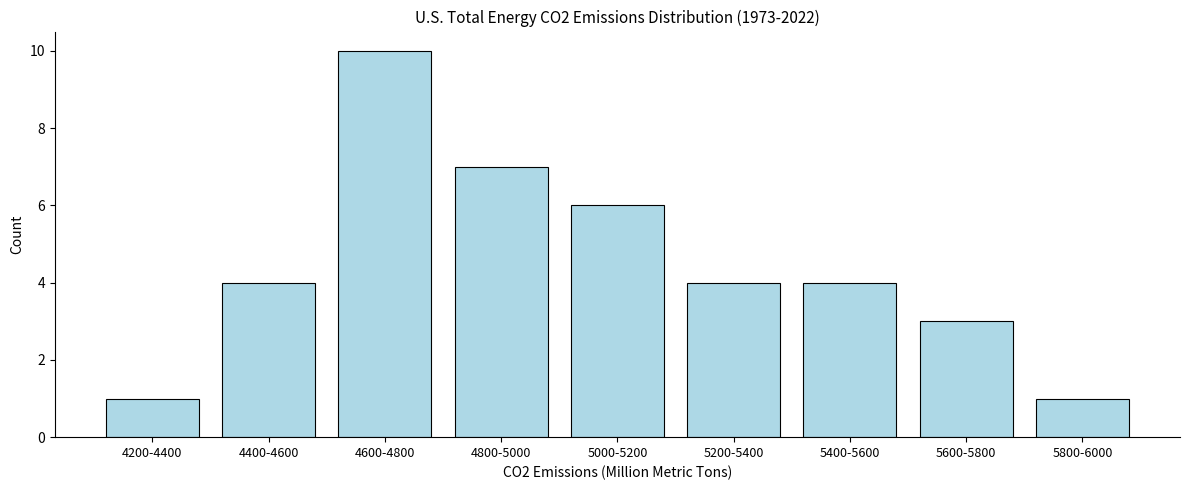

Reading left to right, transcribe all the data shown in this chart.

1	4	10	7	6	4	4	3	1